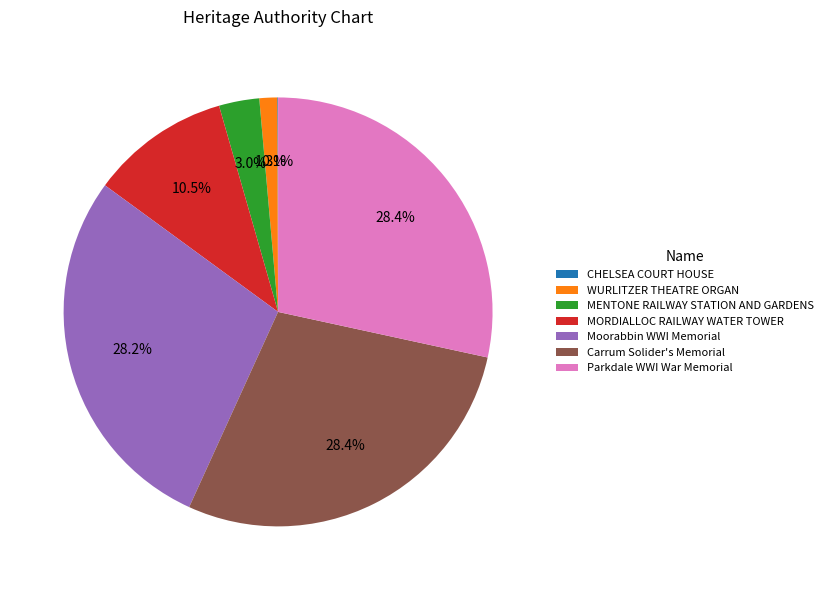

Does Moorabbin WWI Memorial account for over 50% of the chart?

No